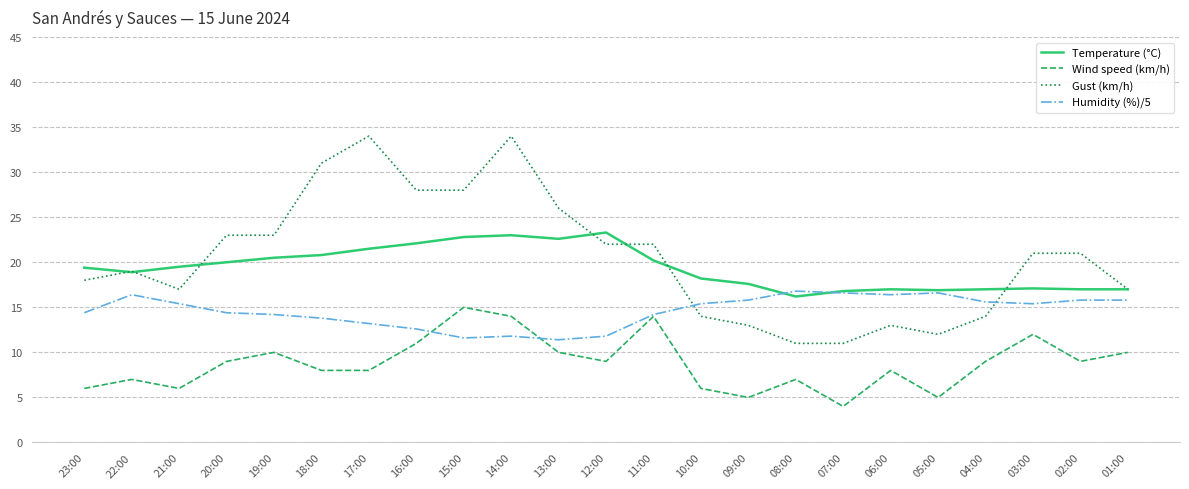

True or false: Gust (km/h) and Wind speed (km/h) cross at least once.

False